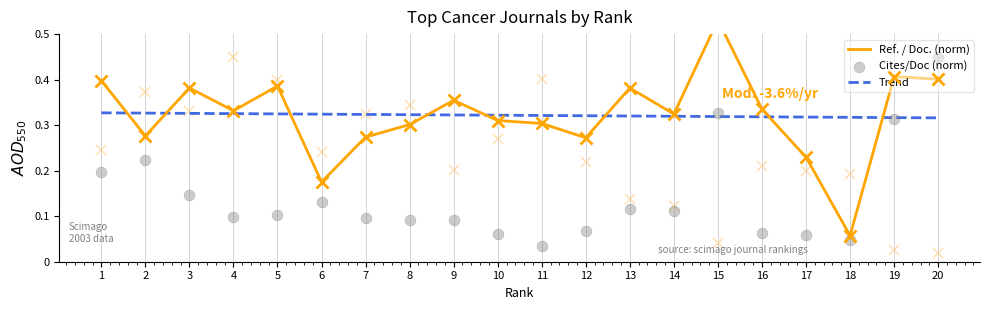

Which series has the largest total across all categories?

Ref. / Doc.